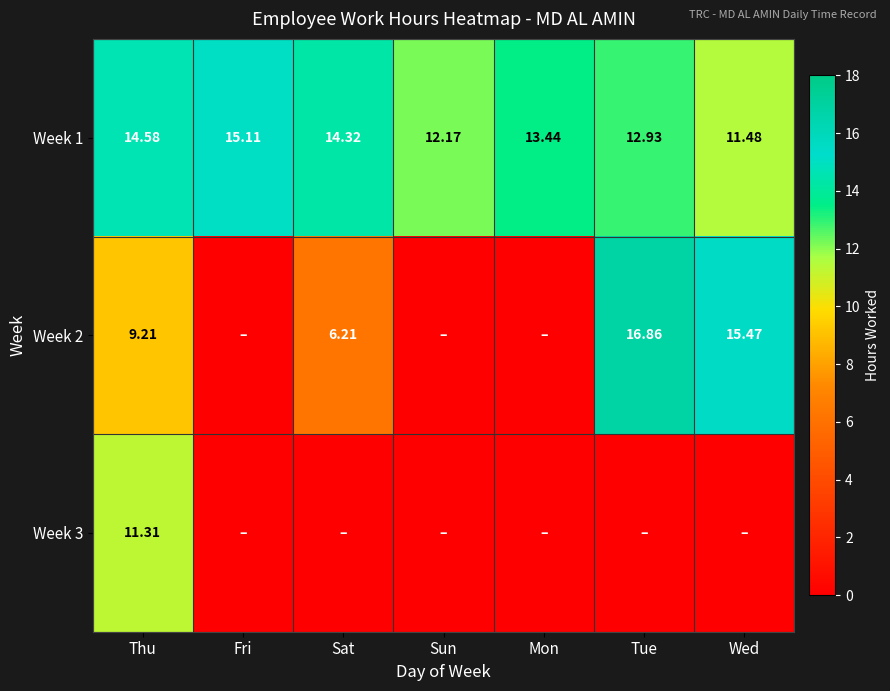

Is it true that Week 3 equals 18.0 at Thu?

False